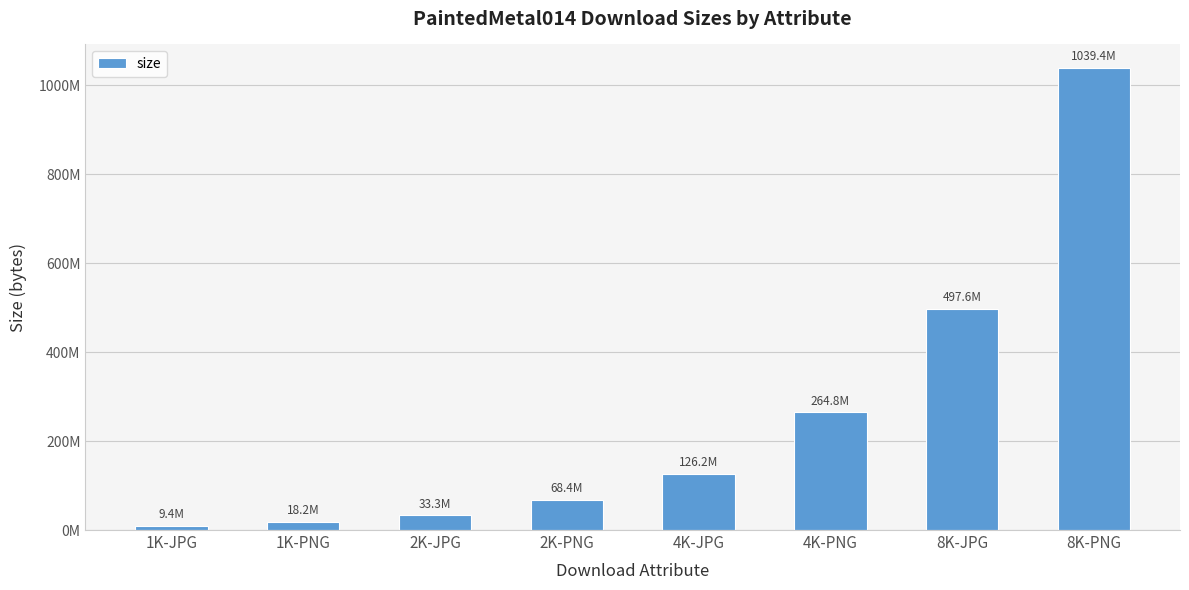

Reading left to right, transcribe all the data shown in this chart.

1K-JPG=9370814	1K-PNG=18233616	2K-JPG=33320425	2K-PNG=68378776	4K-JPG=126201808	4K-PNG=264759354	8K-JPG=497594319	8K-PNG=1039353124